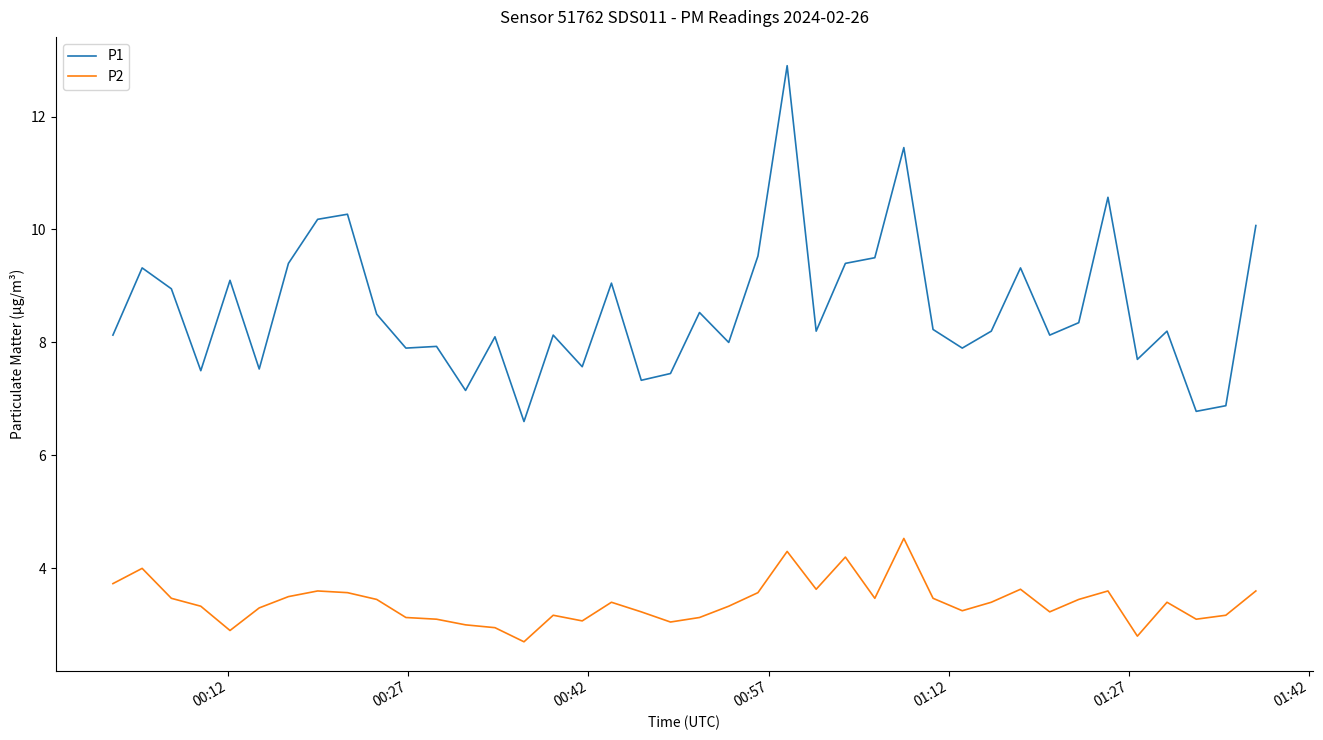

Rank the series by their average value, from highest to lowest.

P1, P2